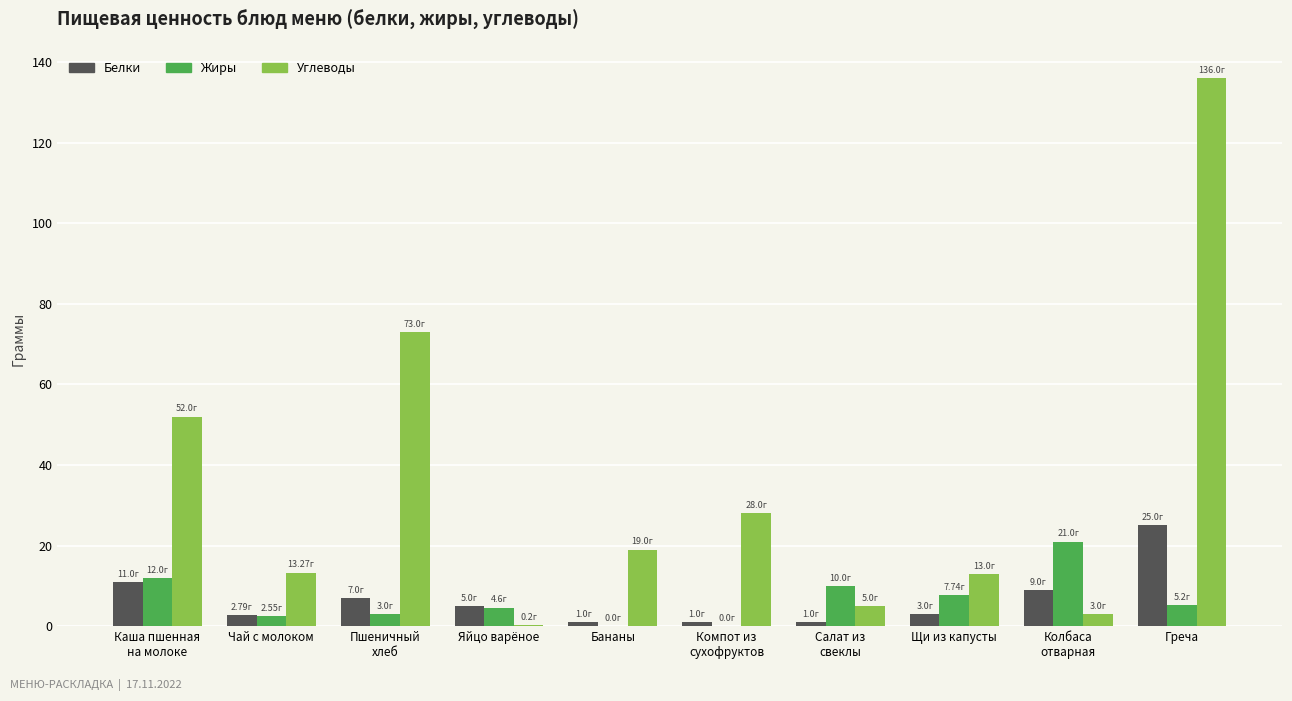

Which category has the highest value in the Жиры series?

Колбаса
отварная